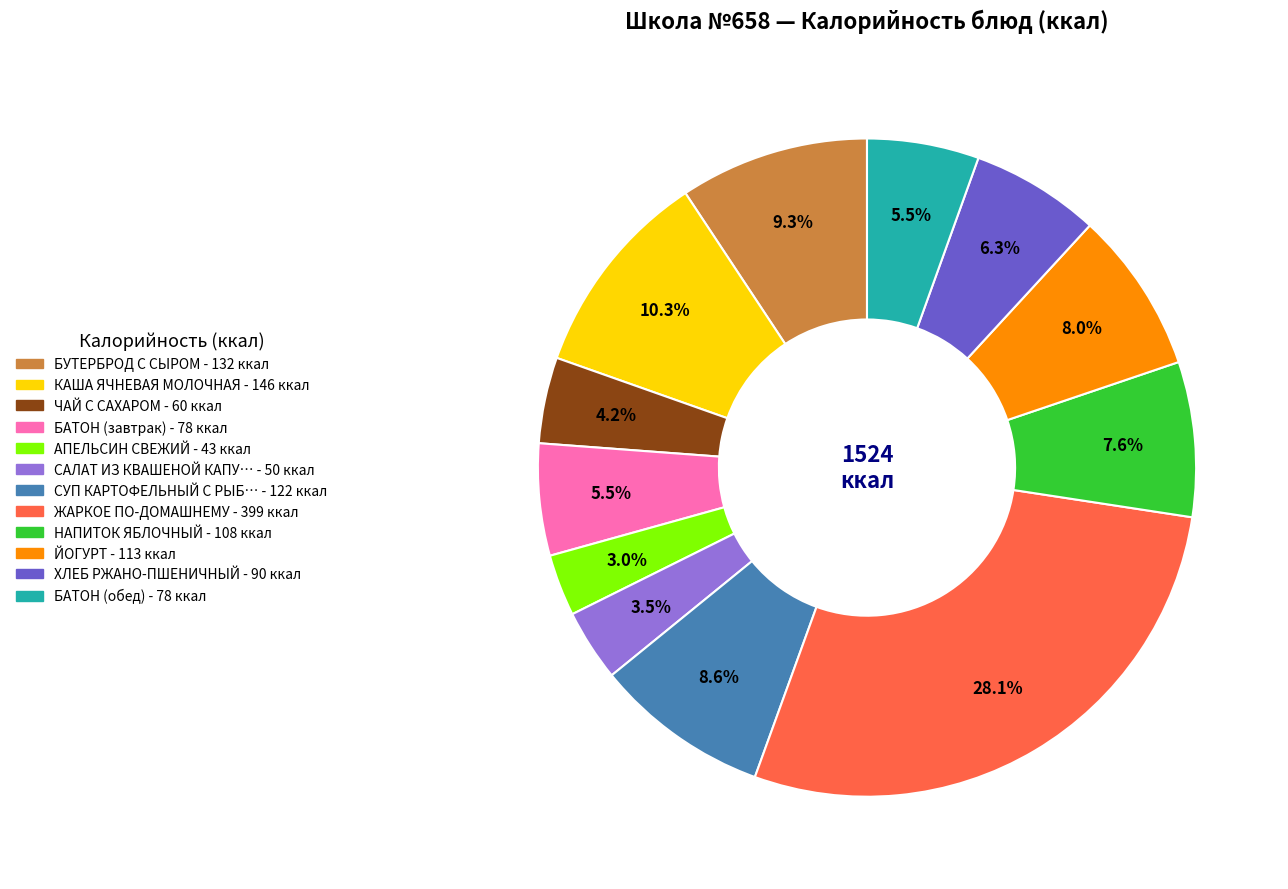

Is there a majority slice in this chart?

No